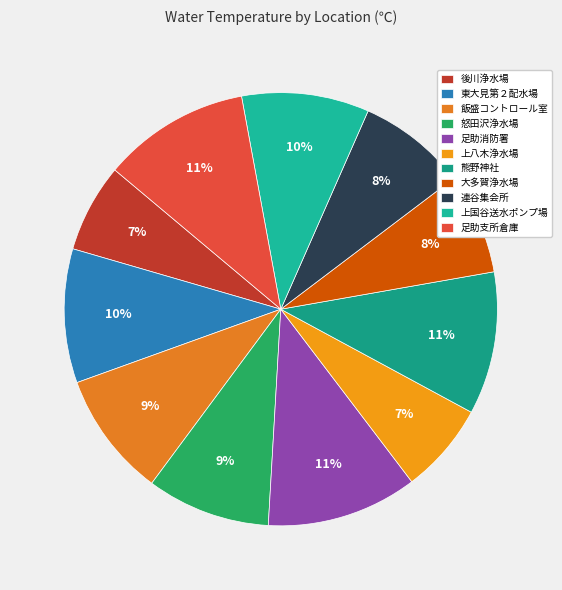

Which slice is the largest?

足助消防署